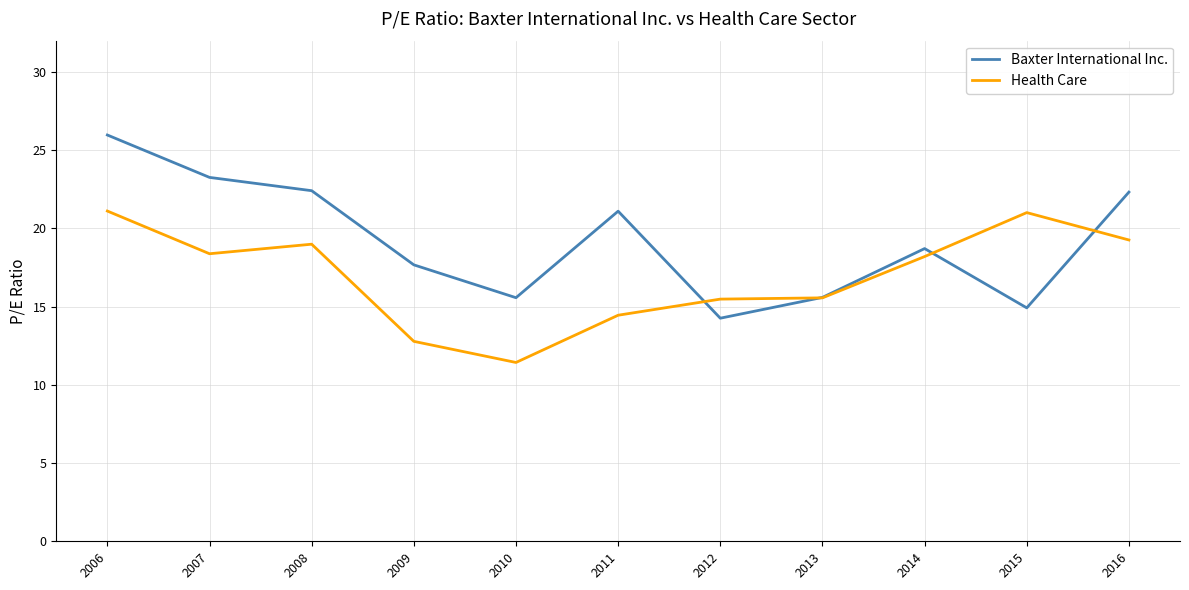

The value of Baxter International Inc. at 2007 is 34.1. True or false?

False